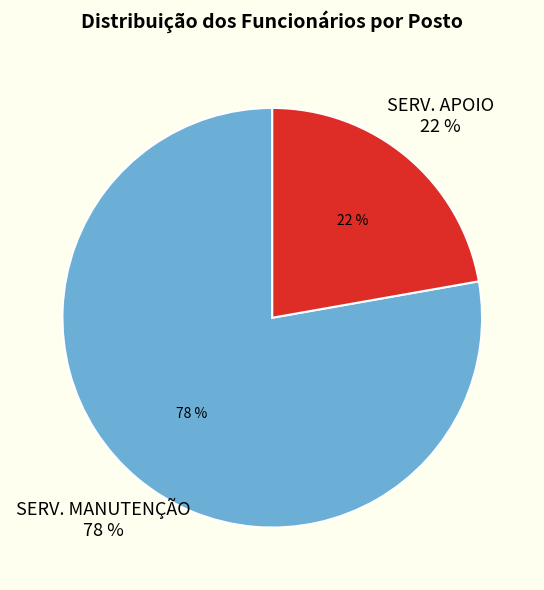

Rank the categories by value from lowest to highest.

SERV. APOIO, SERV. MANUTENÇÃO